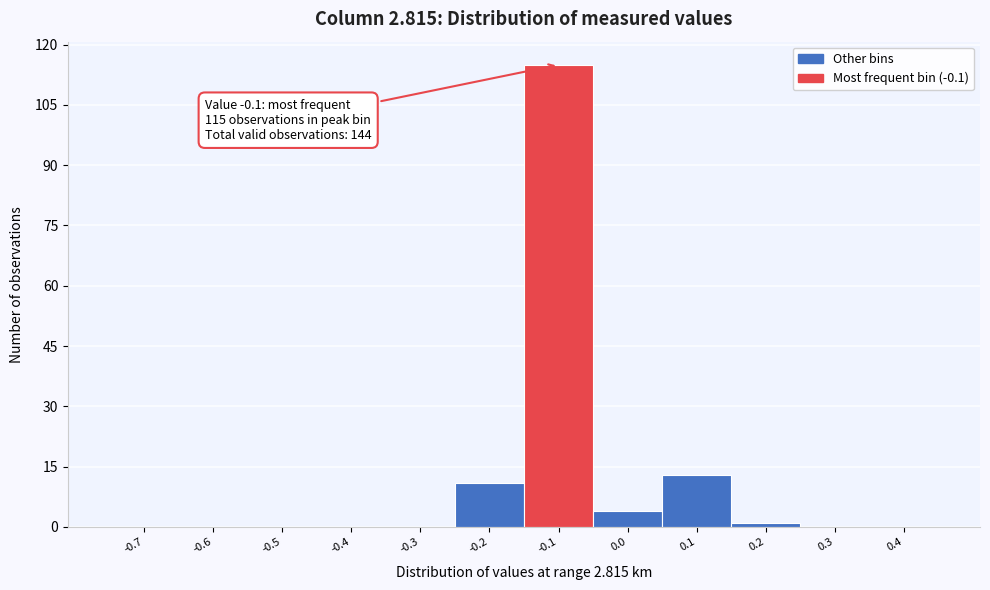

Reading right to left, transcribe all the data shown in this chart.

0.4=0	0.3=0	0.2=1	0.1=13	0.0=4	-0.1=115	-0.2=11	-0.3=0	-0.4=0	-0.5=0	-0.6=0	-0.7=0